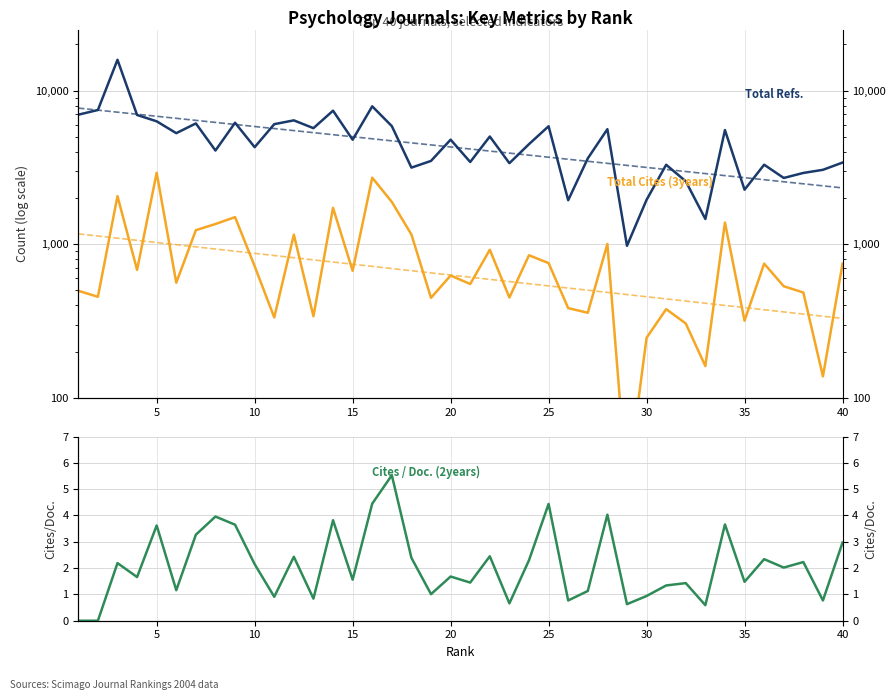

True or false: Cites / Doc. (2years) and Total Refs. intersect in this chart.

False